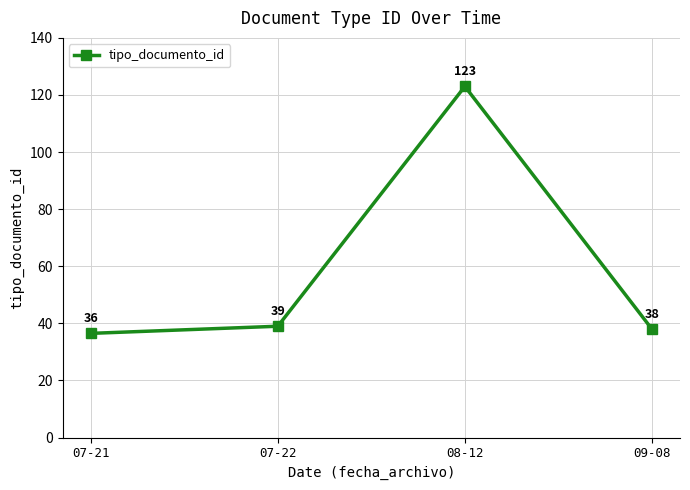

Which category has the highest value across all series?

08-12